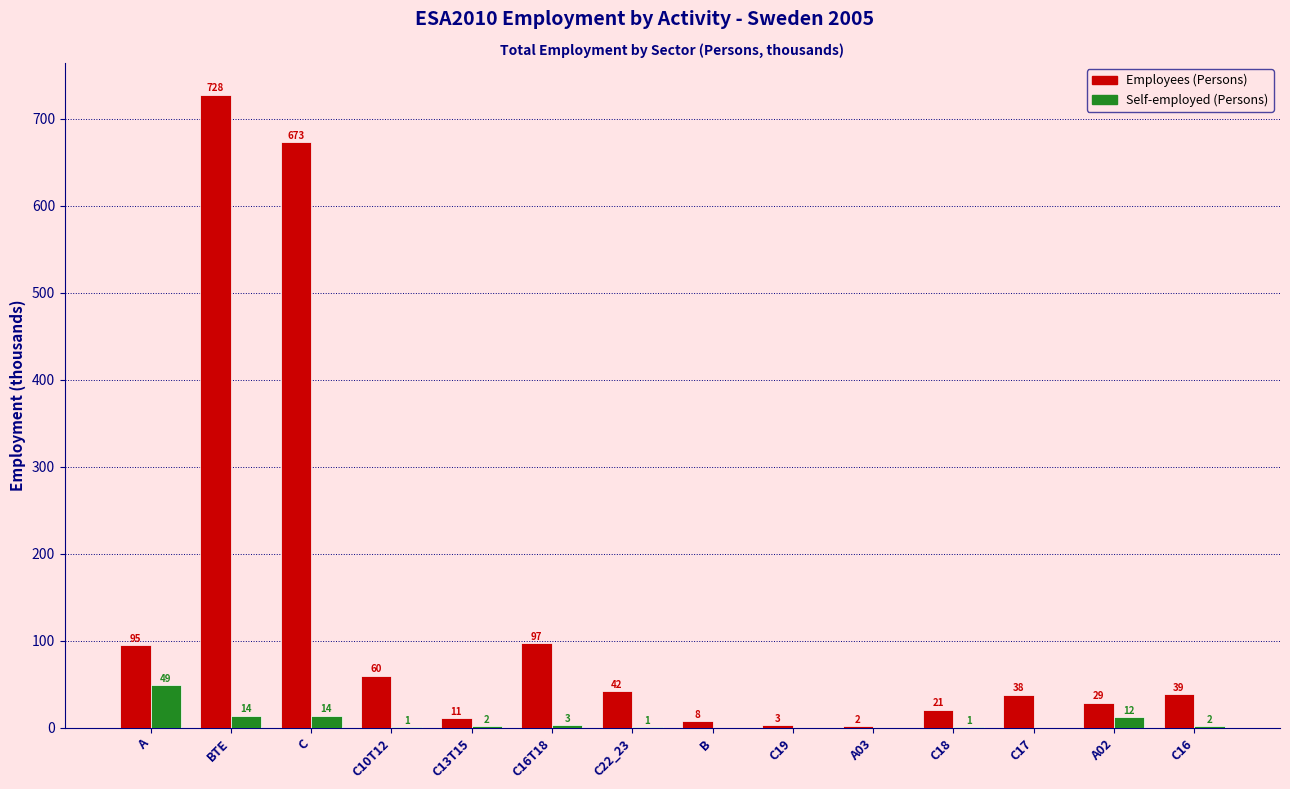

What is the sum of all Self-employed (Persons) values?

99